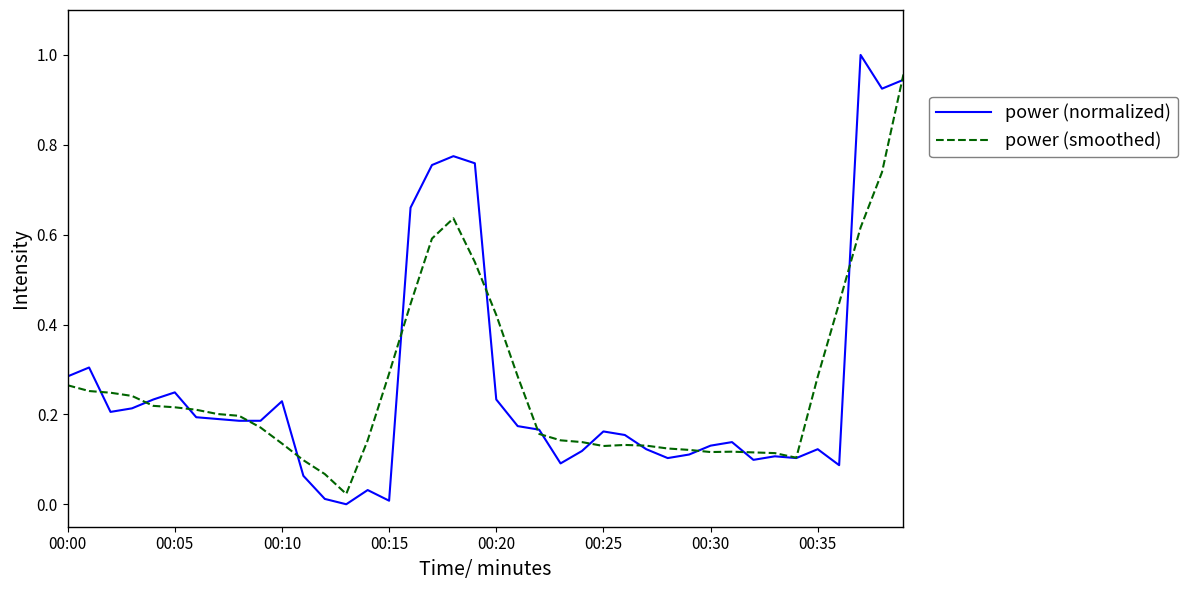

Rank the series by their maximum value, from highest to lowest.

power (normalized), power (smoothed)